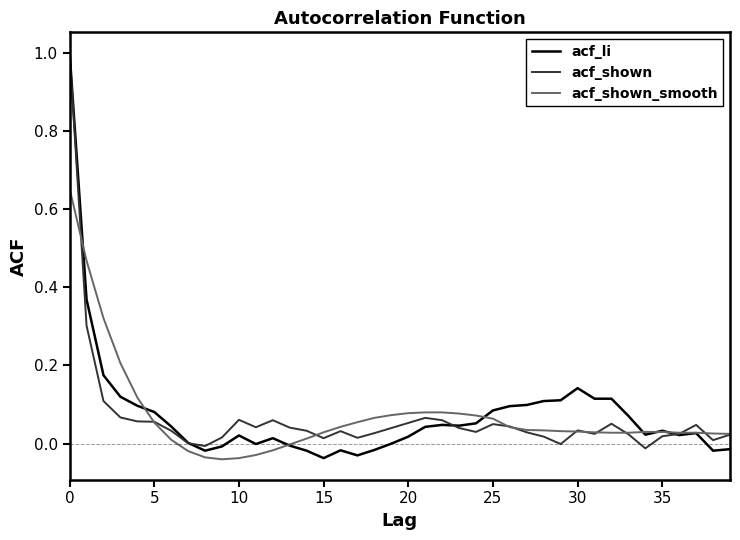

Which series has the largest range (max minus min)?

acf_li